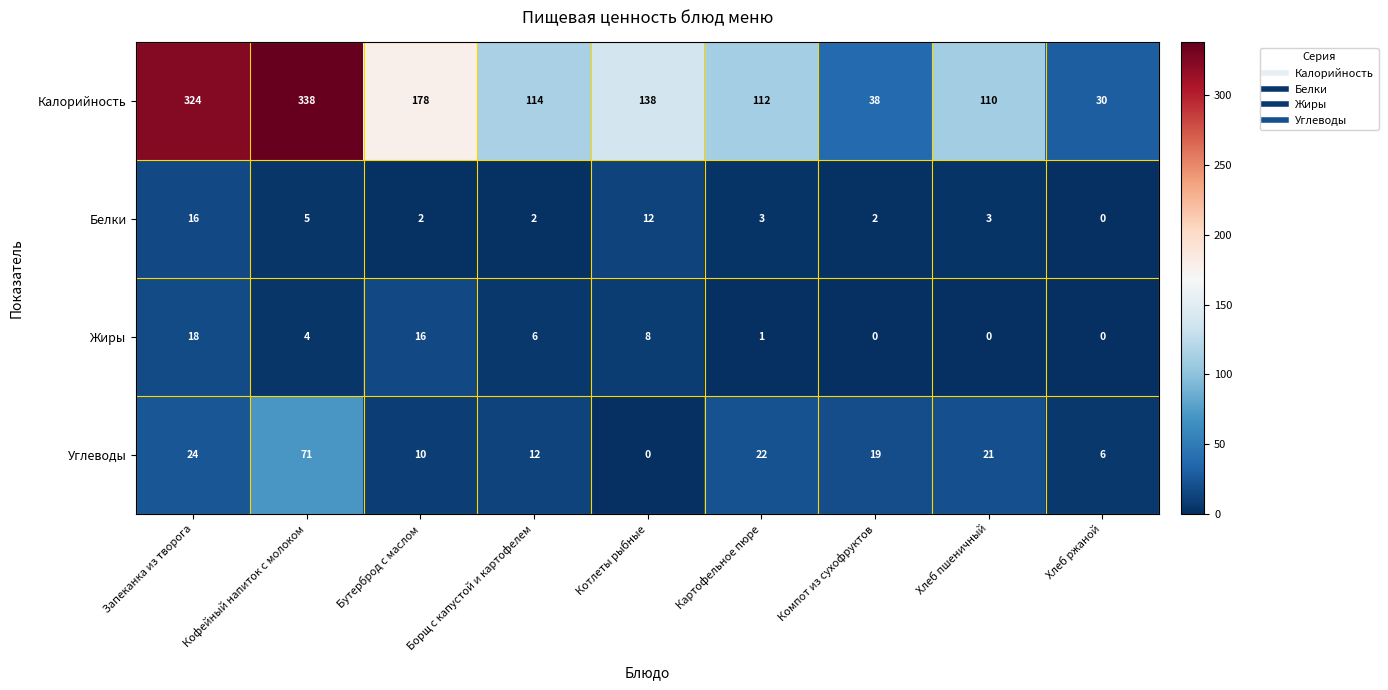

How many distinct data groups are displayed?

4